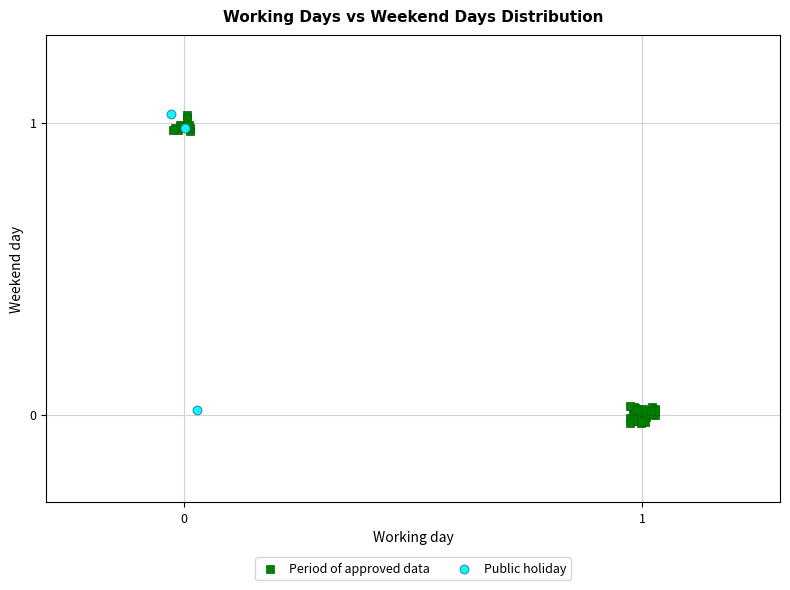

What are all the series names shown in the legend?

Period of approved data, Public holiday